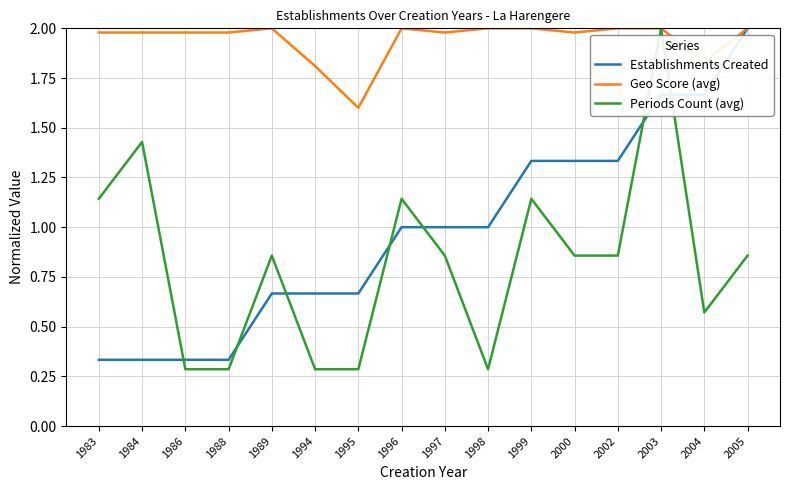

Where do Periods Count (avg) and Establishments Created first cross each other?

1984 and 1986